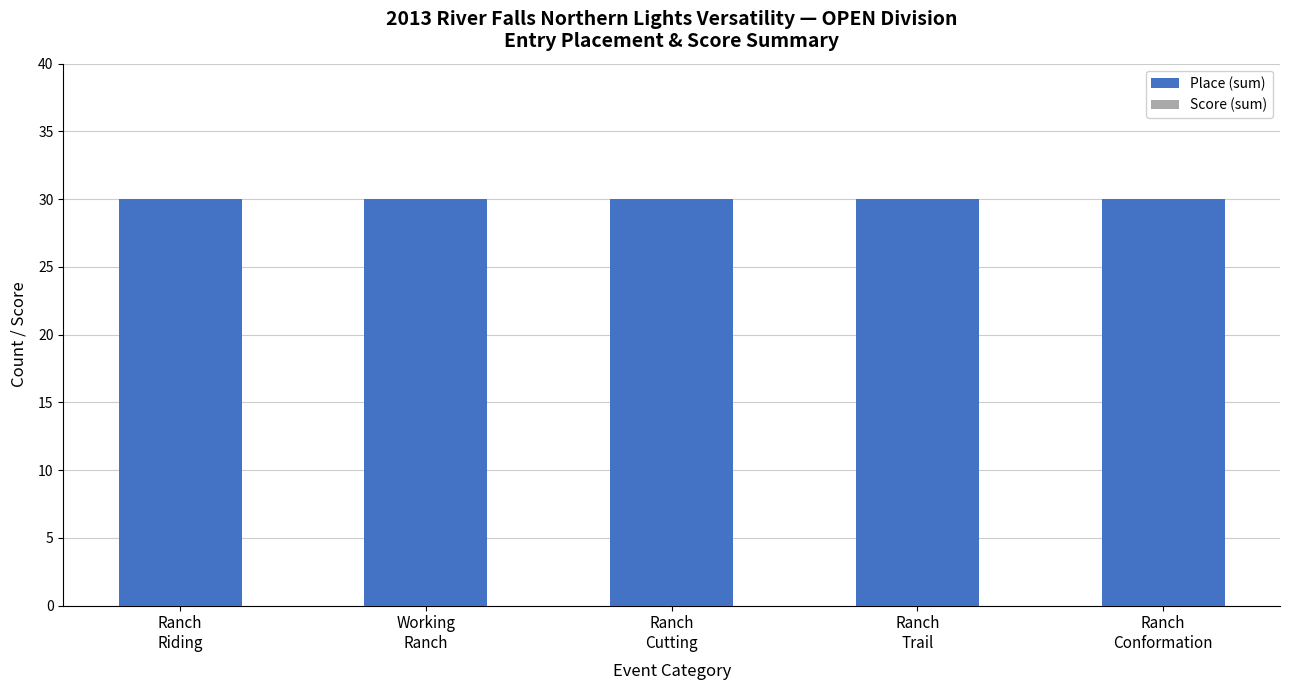

Rank the categories by Score (sum) value from highest to lowest.

Ranch
Riding, Working
Ranch, Ranch
Cutting, Ranch
Trail, Ranch
Conformation